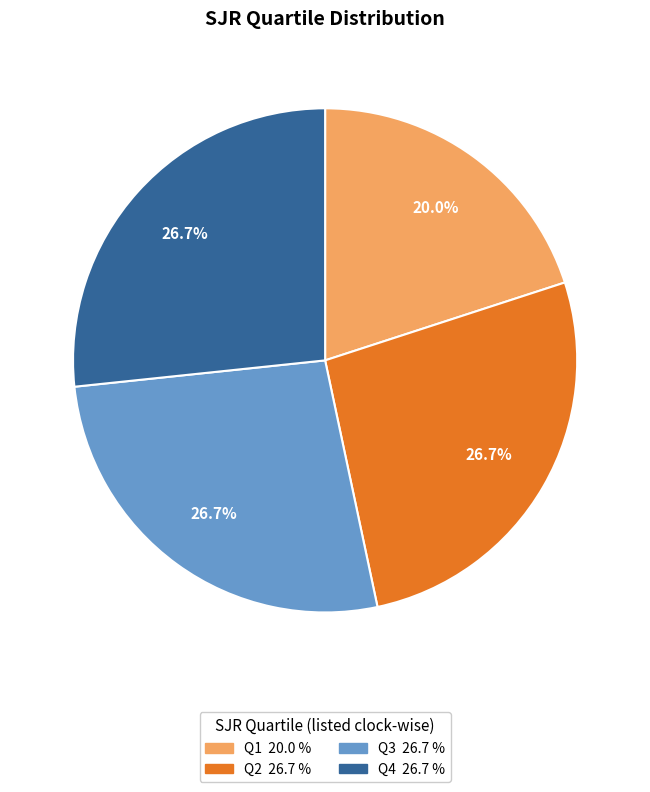

To the nearest percent, what portion does Q1 represent?

20%